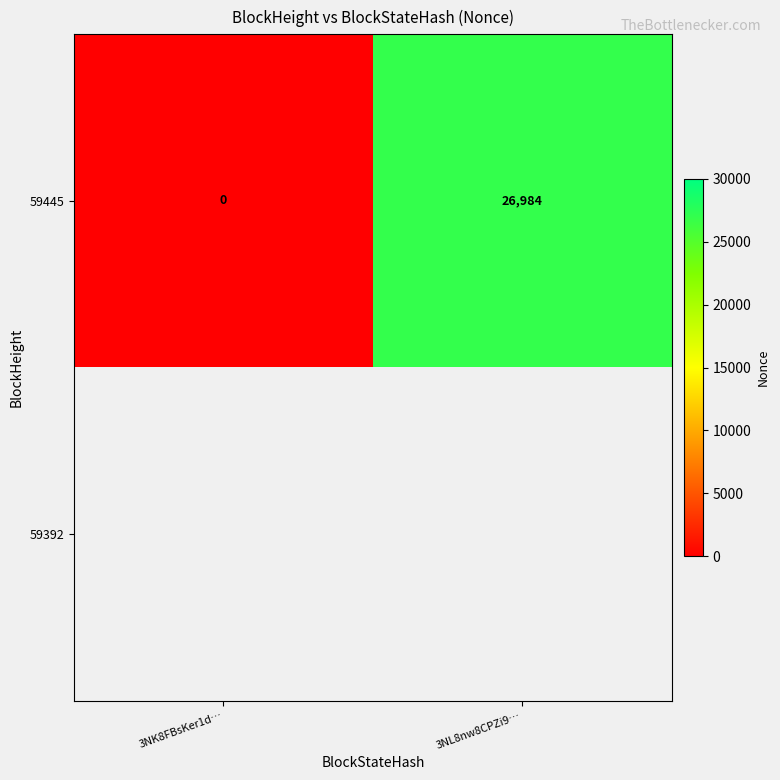

List the labels in order of 59445 value, smallest first.

3NK8FBsKer1d…, 3NL8nw8CPZi9…